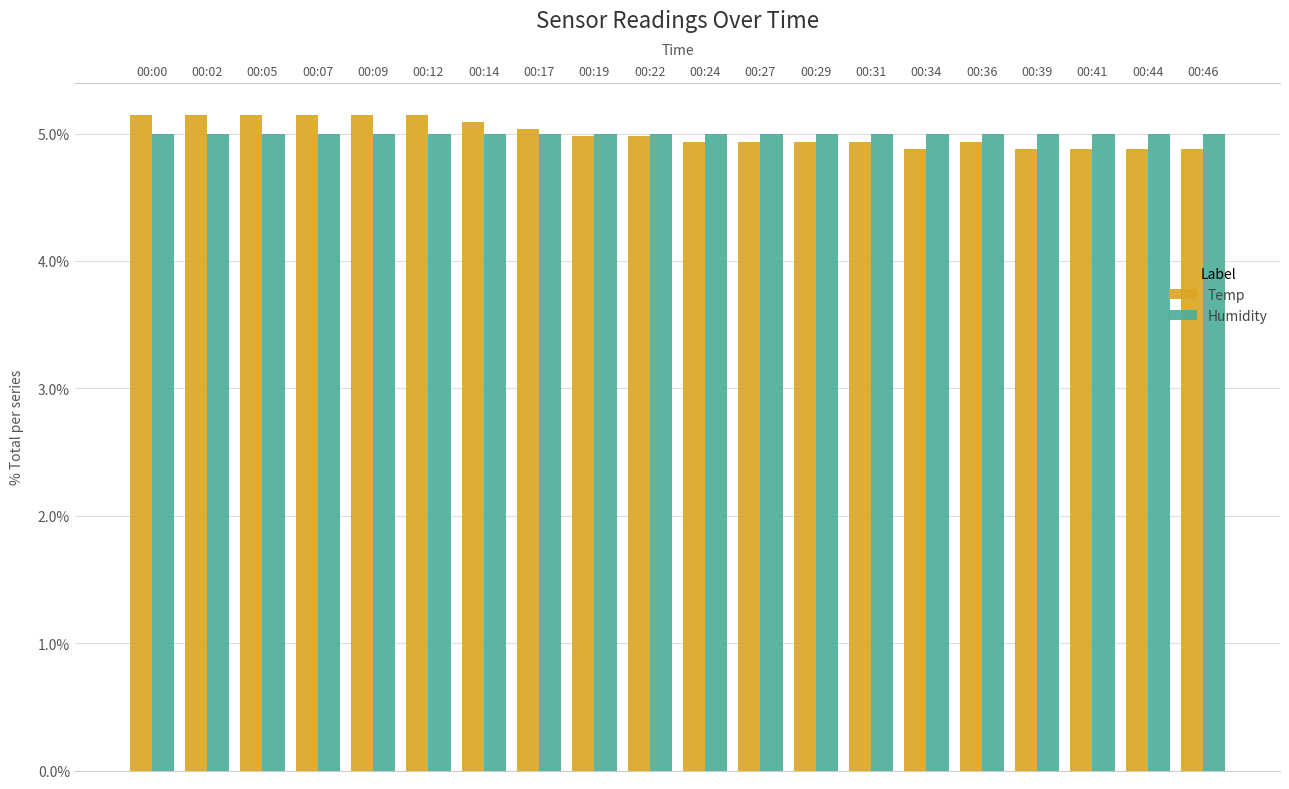

What is the value of the Temp bar at the 12th from the left?

4.9